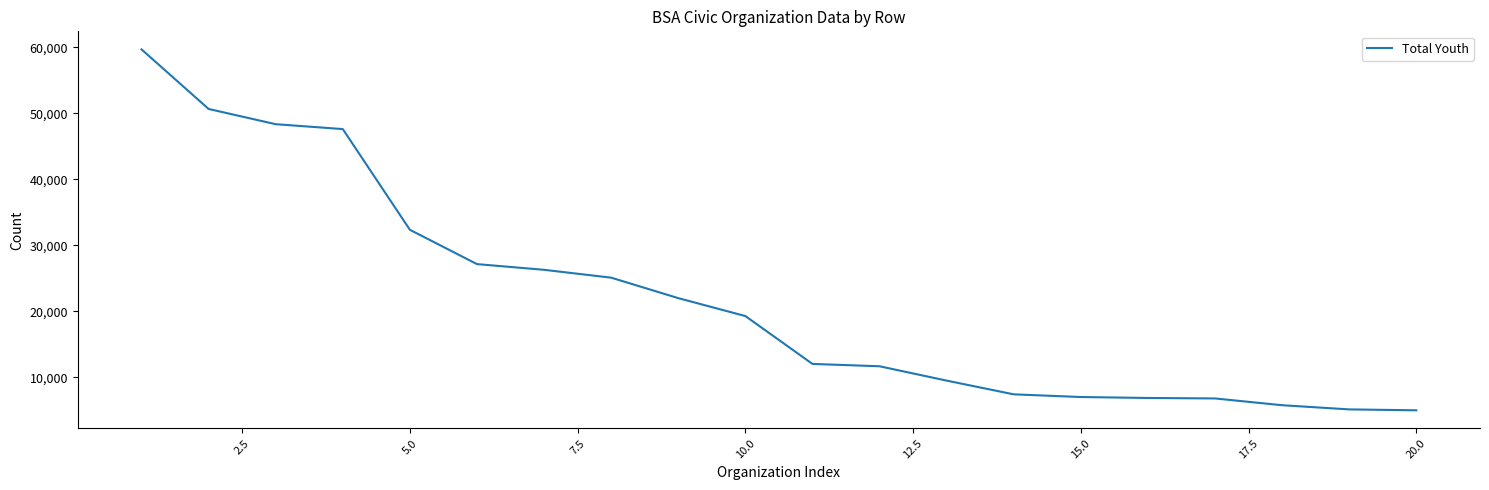

What is the minimum value shown in the chart?

4998